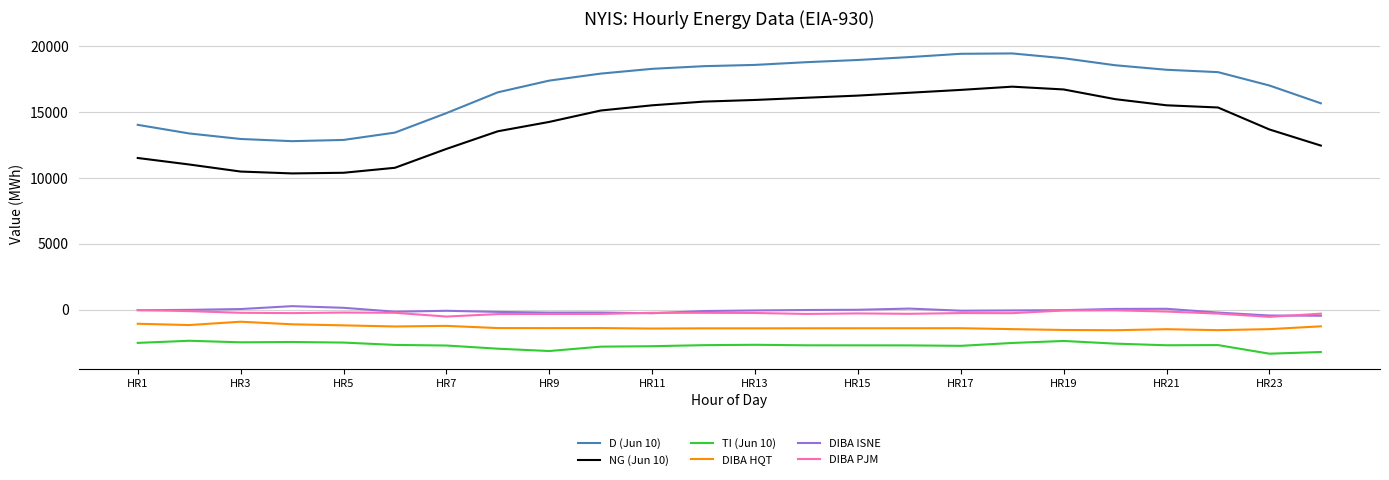

What is the sum of all DIBA PJM values?

-6057